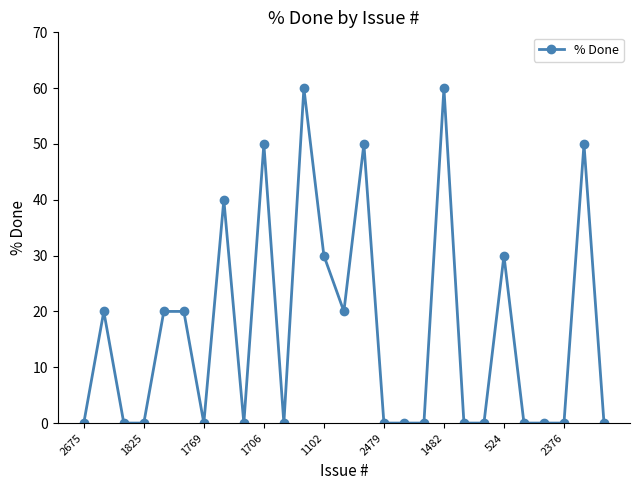

What is the maximum value shown in the chart?

60